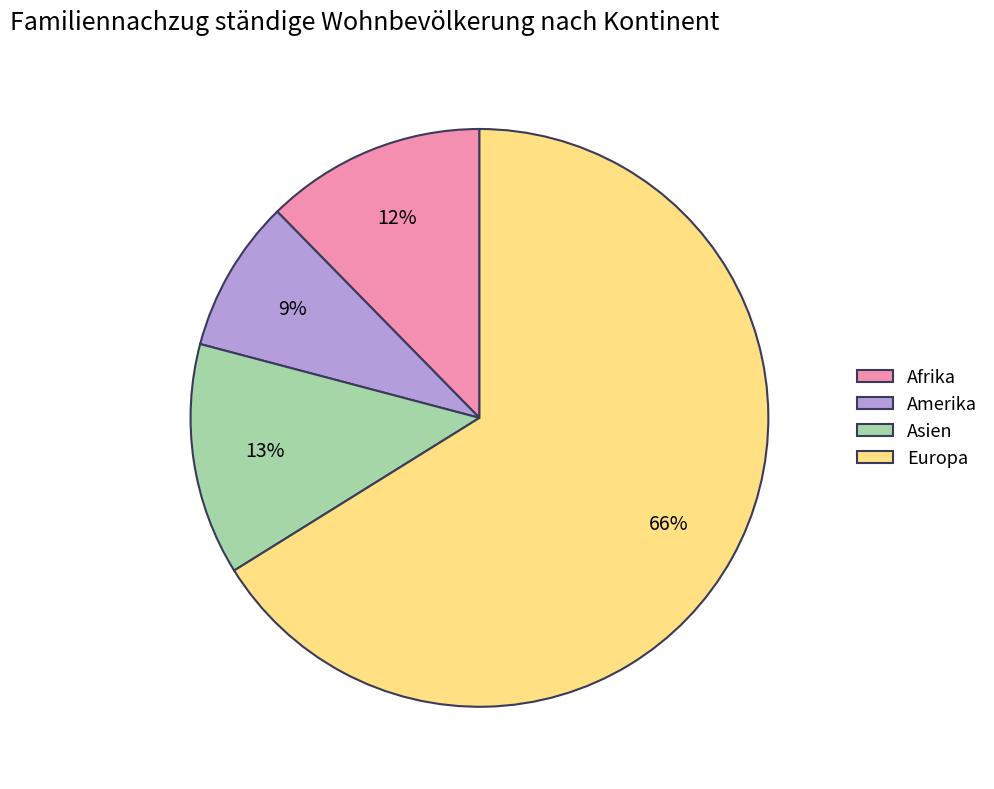

What is the largest slice in the pie chart?

Europa